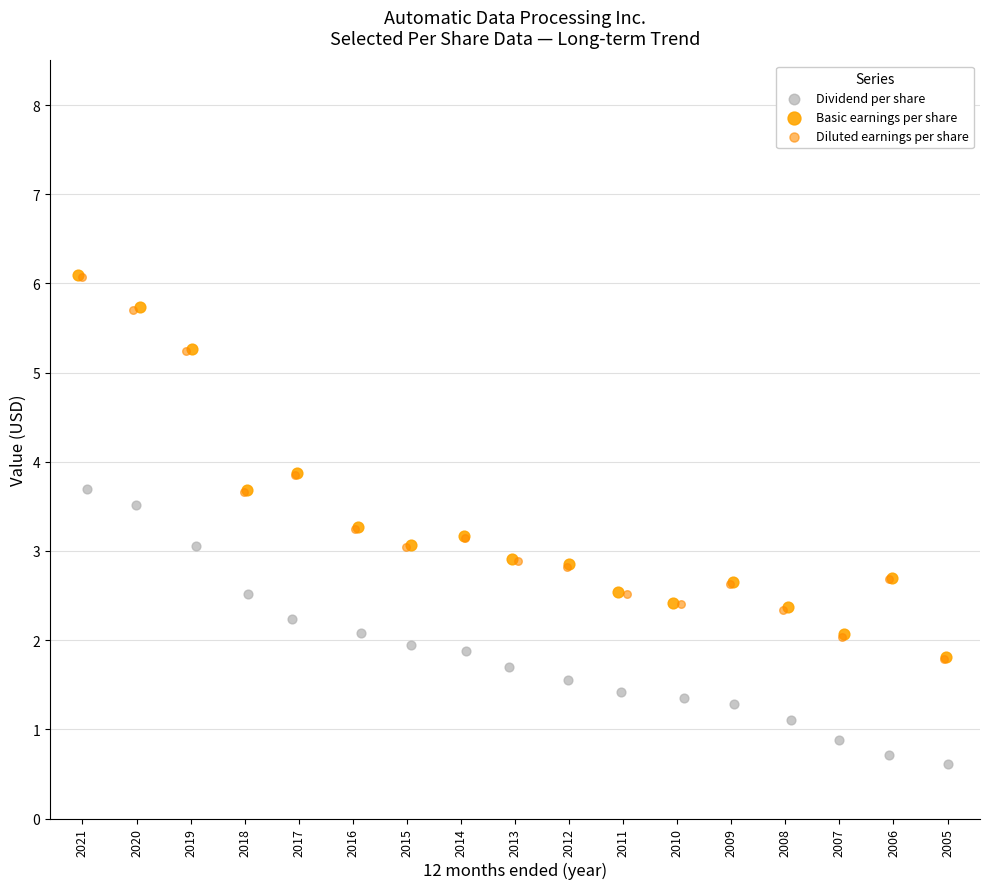

What are all the series names shown in the legend?

Dividend per share, Basic earnings per share, Diluted earnings per share